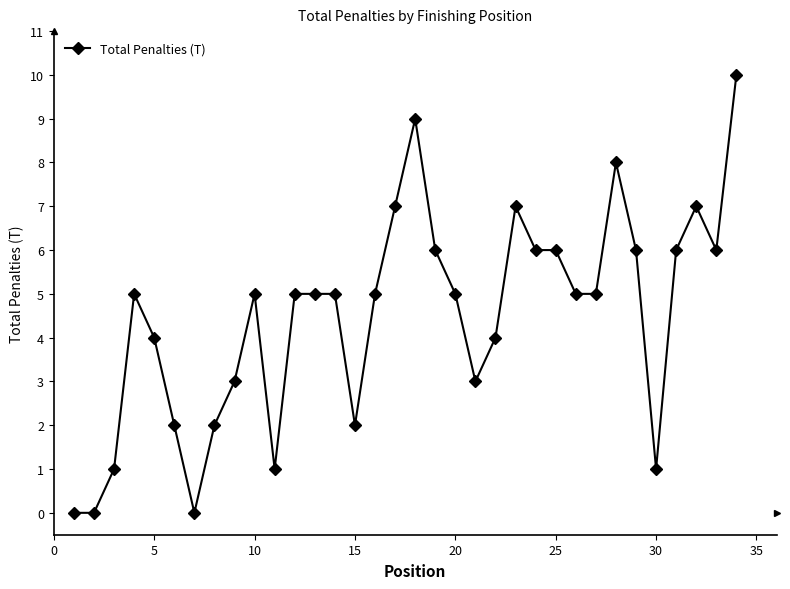

What is the difference between the second highest and minimum values?

9